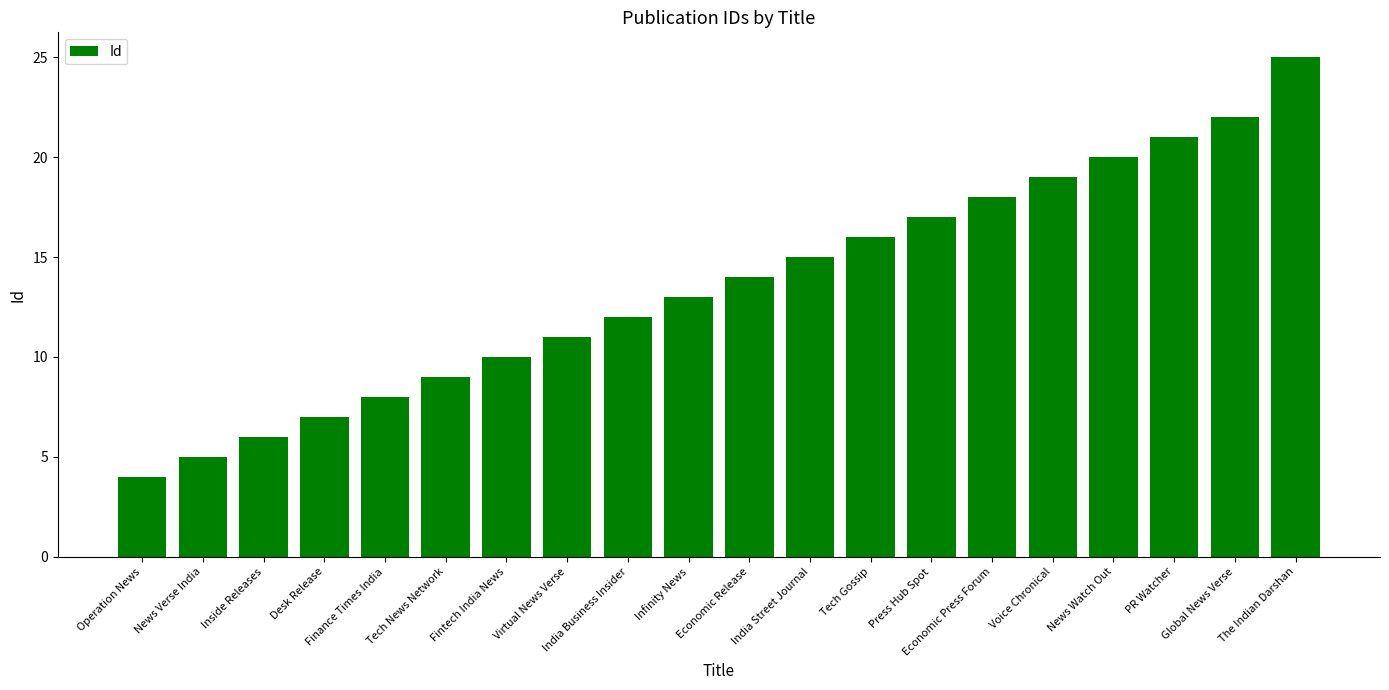

Approximately how many times larger is the value at Inside Releases compared to Infinity News?

0.5